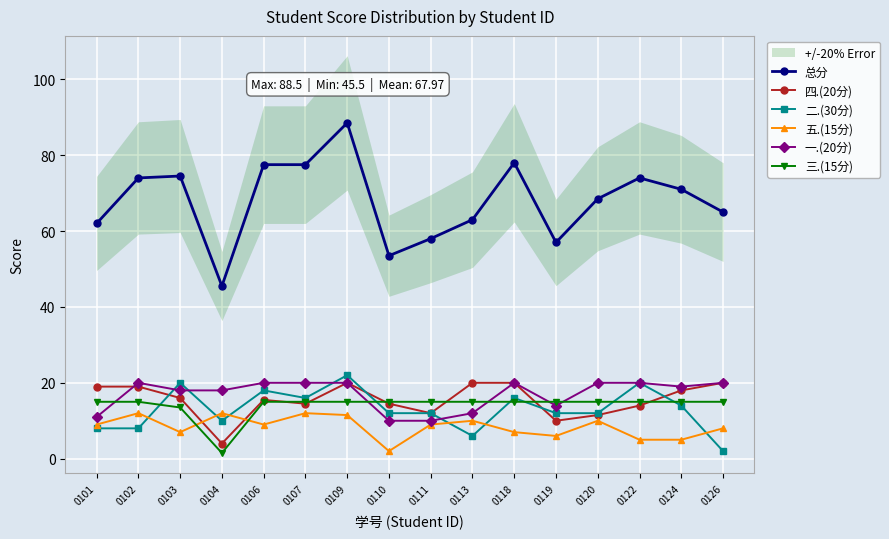

The 五.(15分) series shows 9.0 at 0111. True or false?

True